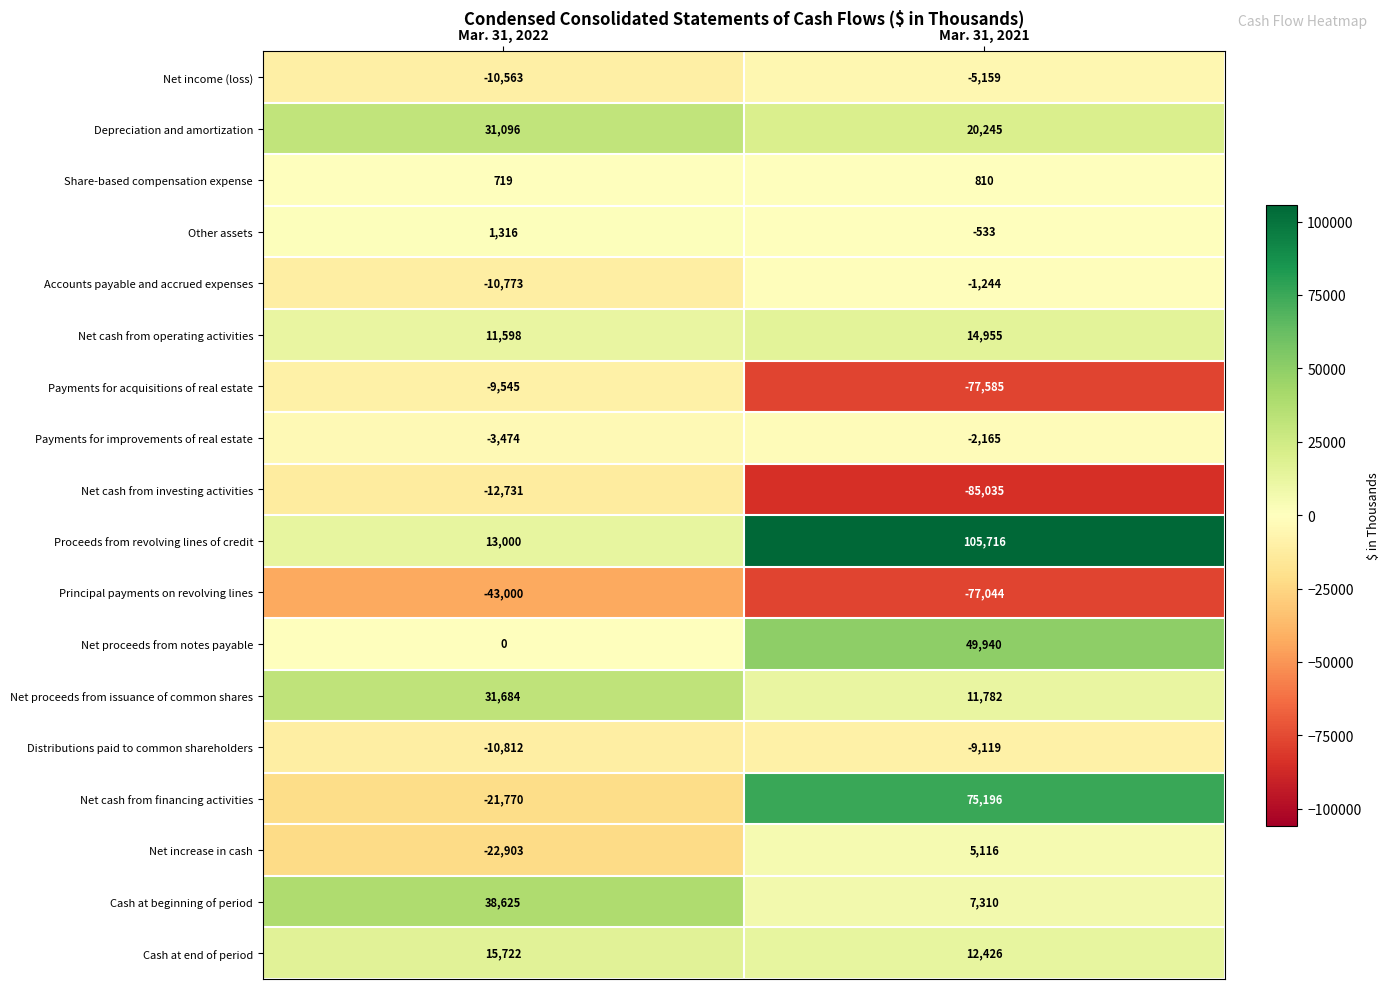

True or false: Other assets has a value of 1316 at Mar. 31, 2022.

True